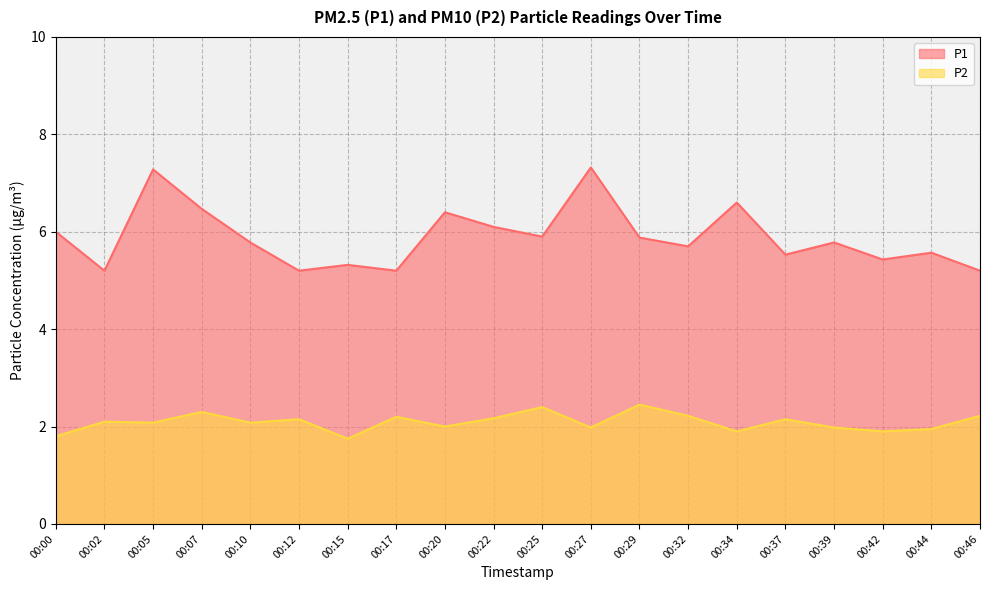

True or false: P2 and P1 intersect in this chart.

False